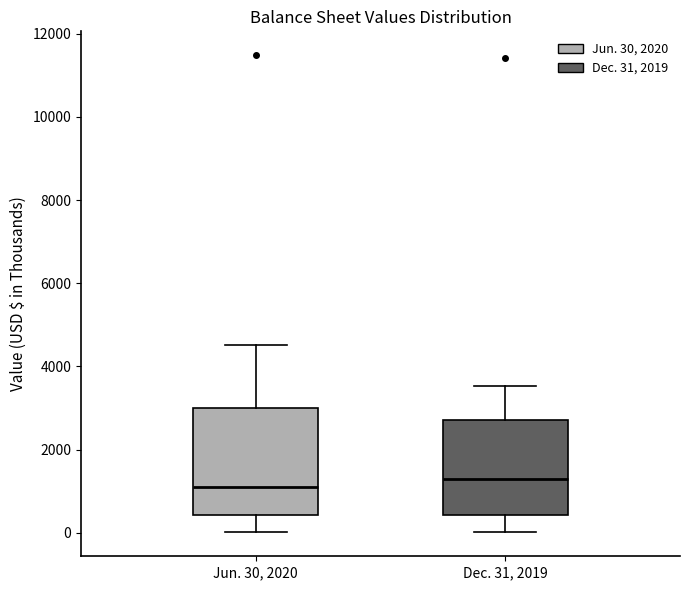

Where does the upper whisker of the box for Dec. 31, 2019 end on the y-axis? The values are not printed on the chart, so give them approximately, as read against the axis.

3600